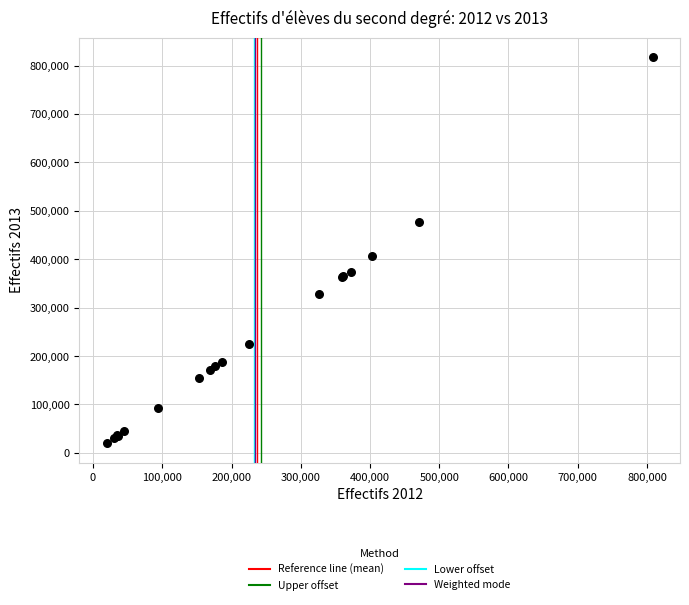

What Y value in the scatter plot is closest to 418954?

405930